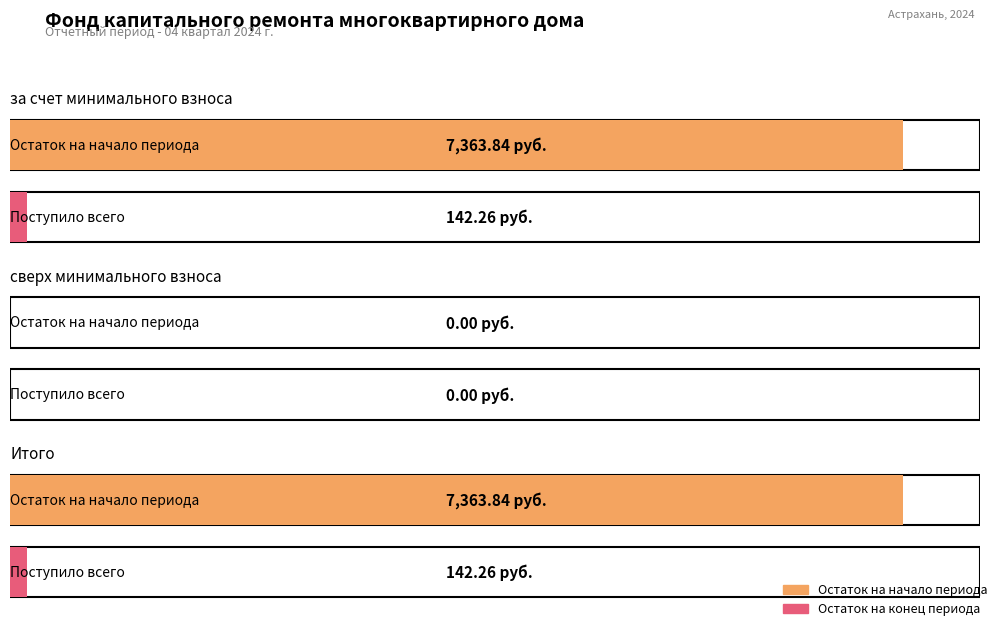

What position from the right is сверх минимального взноса?

2